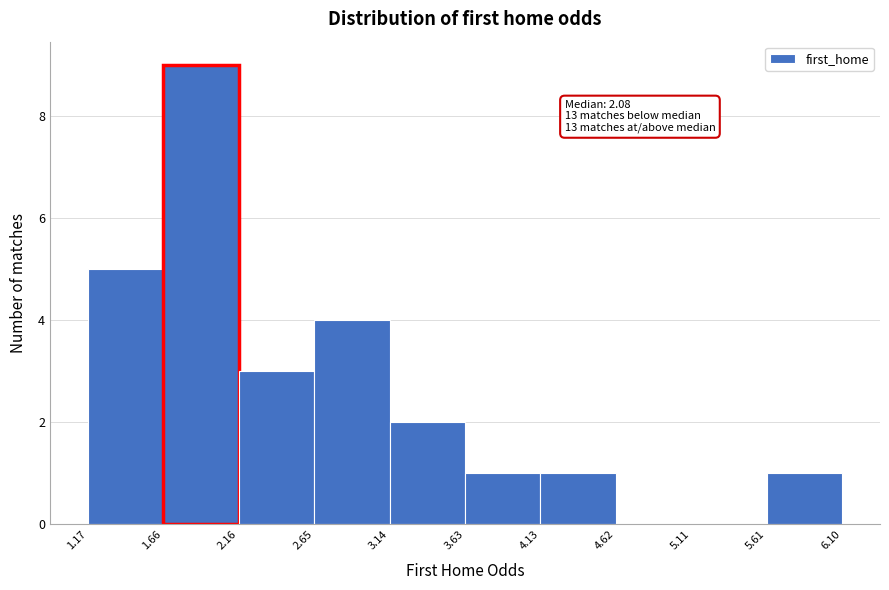

Which range on the x-axis has the tallest bar?

1.66 to 2.16